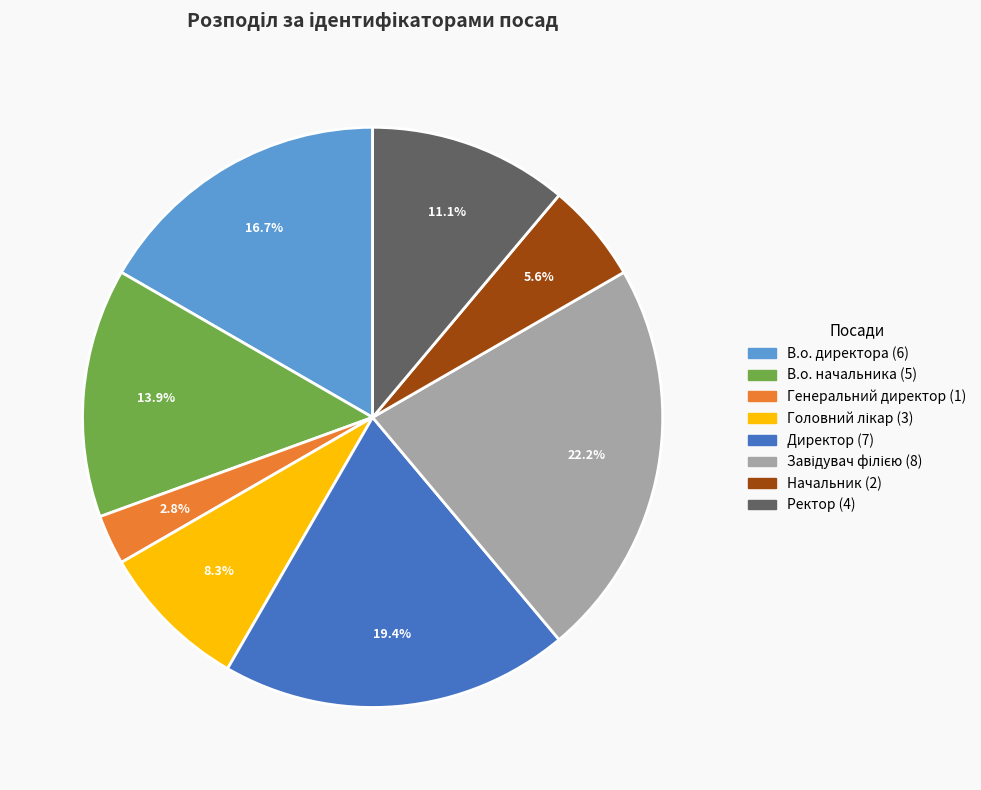

Approximately how many times larger is the value at Ректор compared to В.о. директора?

0.7